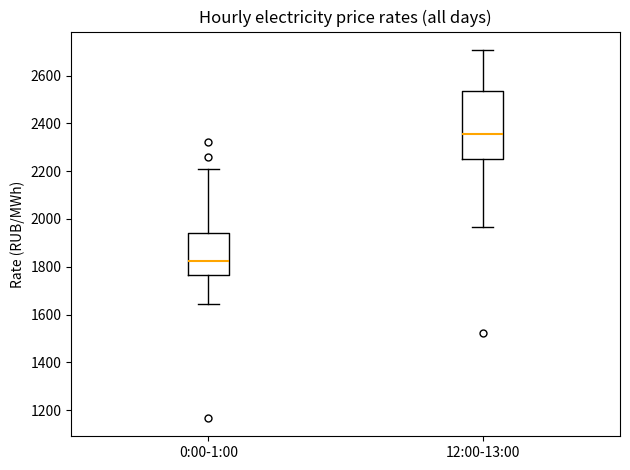

Reading left to right, read every box against the y-axis: the position of its median line, the range the box covers, and the ends of its whiskers. The values are not printed on the chart, so give them approximately, as read against the axis.

0:00-1:00: median 1820, box 1760 to 1940, whiskers 1640 to 2200
12:00-13:00: median 2360, box 2260 to 2540, whiskers 1960 to 2700